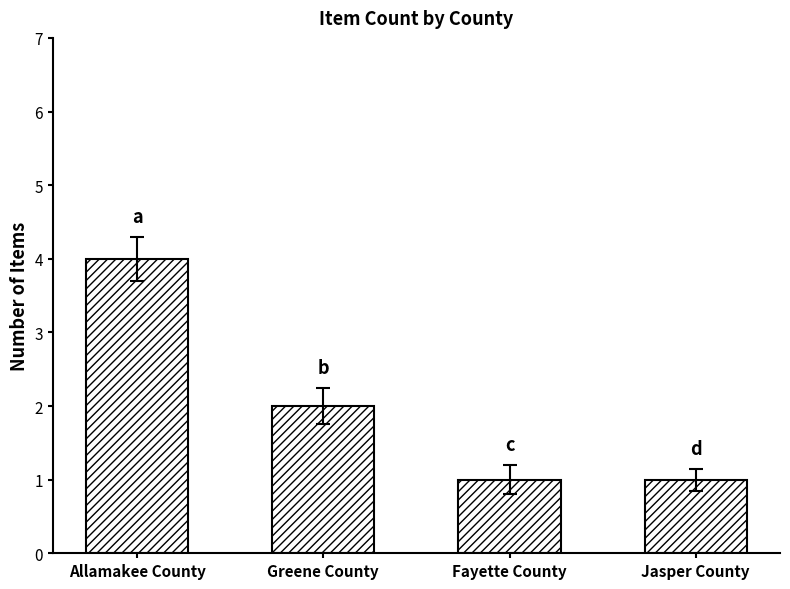

What is the label of the 3rd bar from the left?

Fayette County